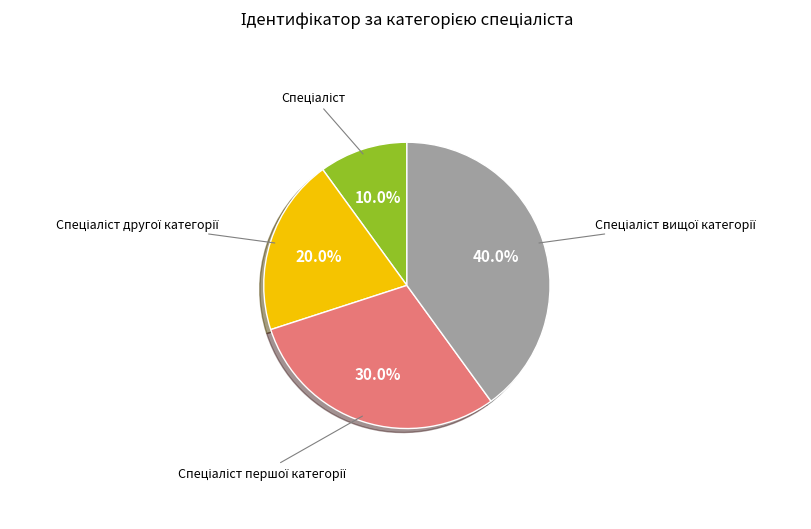

Does any single category account for the majority?

No